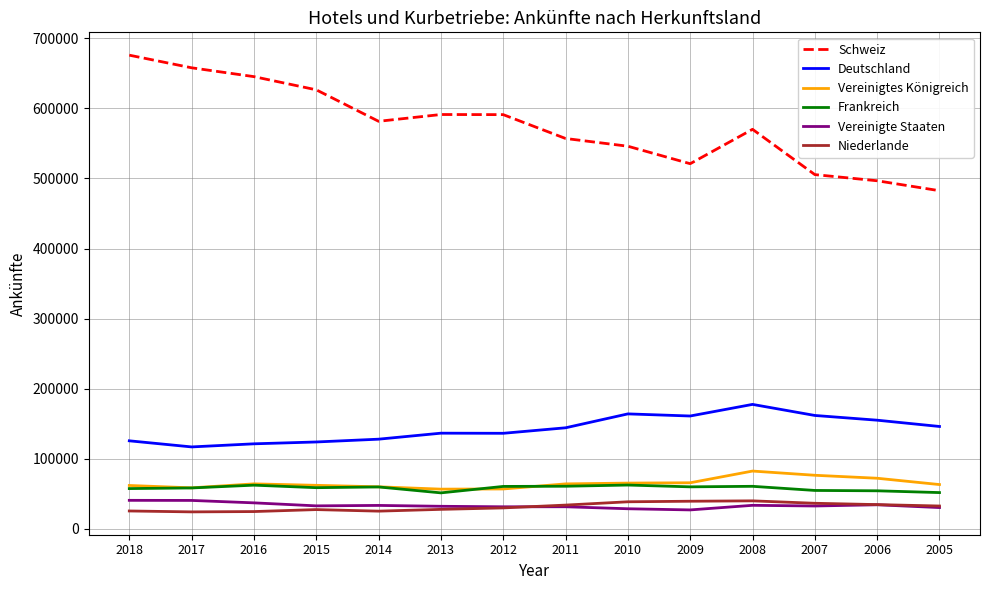

True or false: Niederlande and Frankreich cross at least once.

False